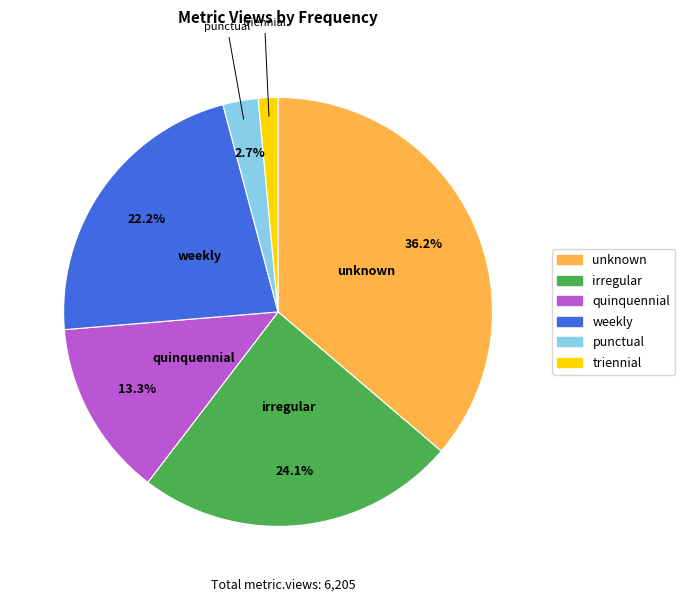

Approximately how many times larger is the value at quinquennial compared to unknown?

0.4